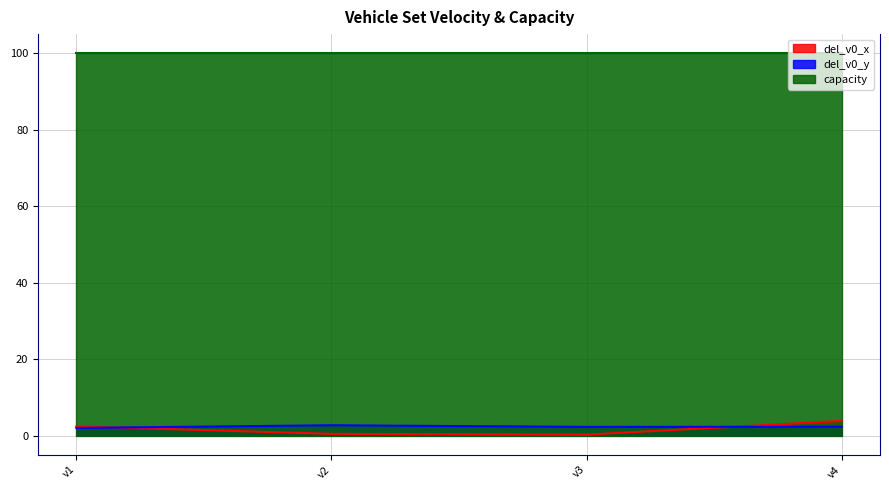

At which label does del_v0_y reach its peak?

v2